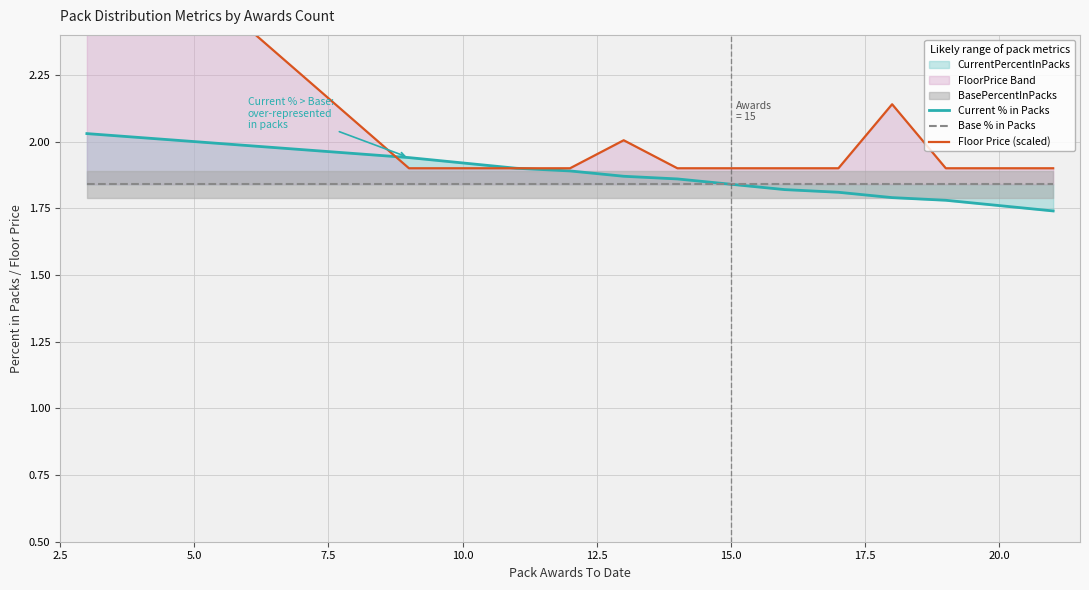

What is the difference between the second highest and minimum values in the Floor Price (scaled) series?

0.2